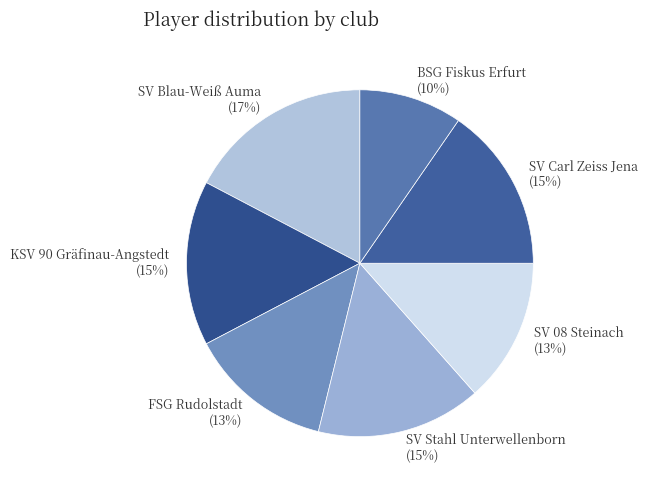

How many slices are in this pie chart?

7